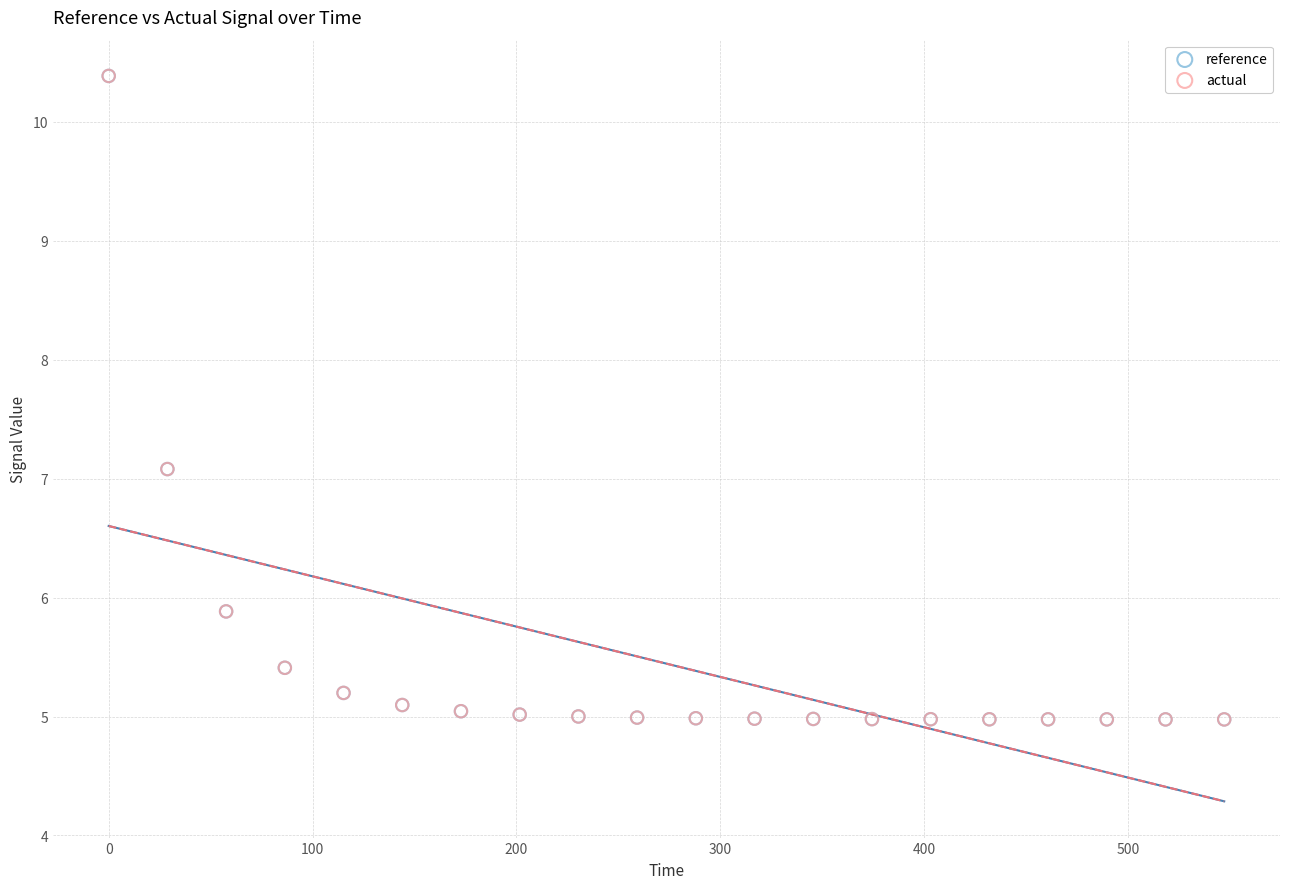

What are all the series names shown in the legend?

reference, actual